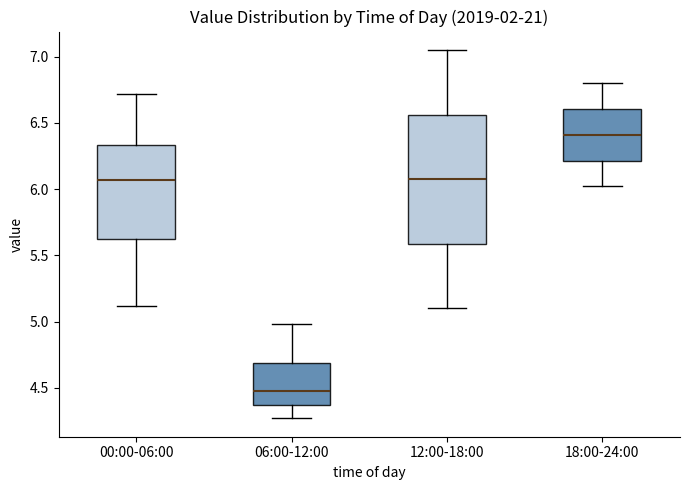

Comparing the boxes themselves (not the whiskers), which one is the tallest?

12:00-18:00